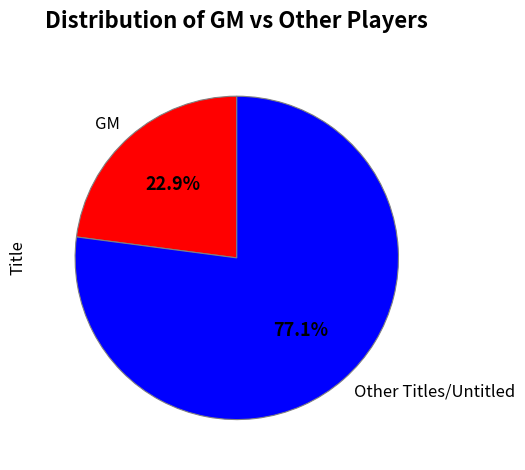

What percentage do Other and GM together represent?

100.0%